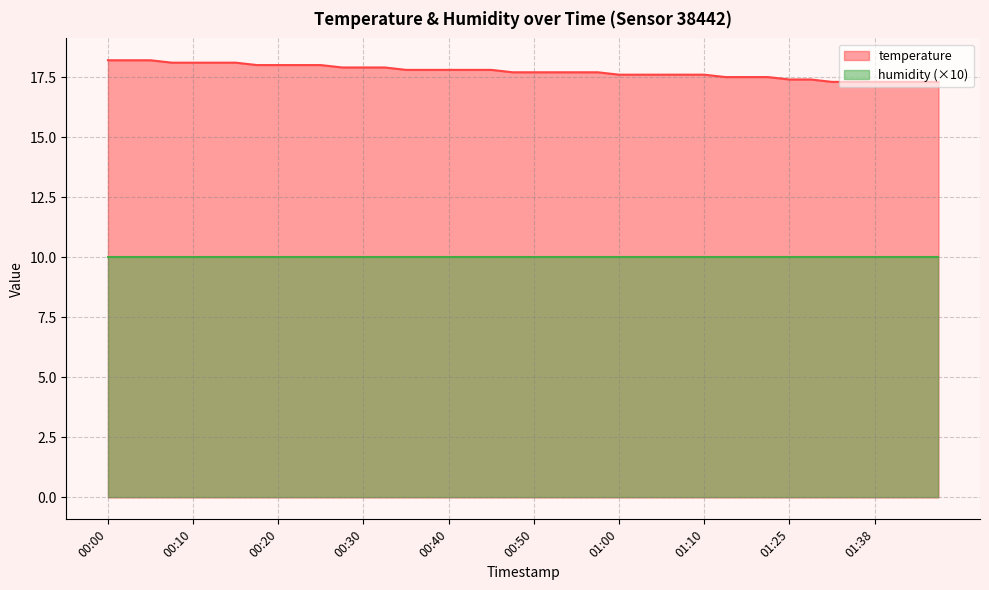

What is the label of the 14th point from the right?

01:05